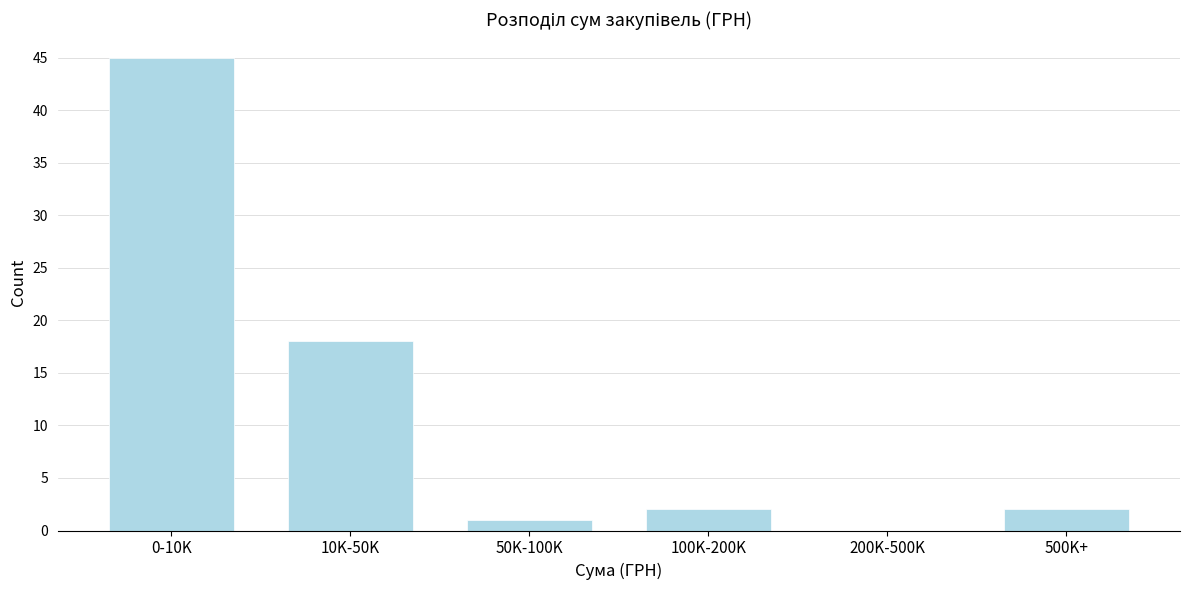

Reading right to left, list all the values displayed in this chart.

500K+=2	200K-500K=0	100K-200K=2	50K-100K=1	10K-50K=18	0-10K=45